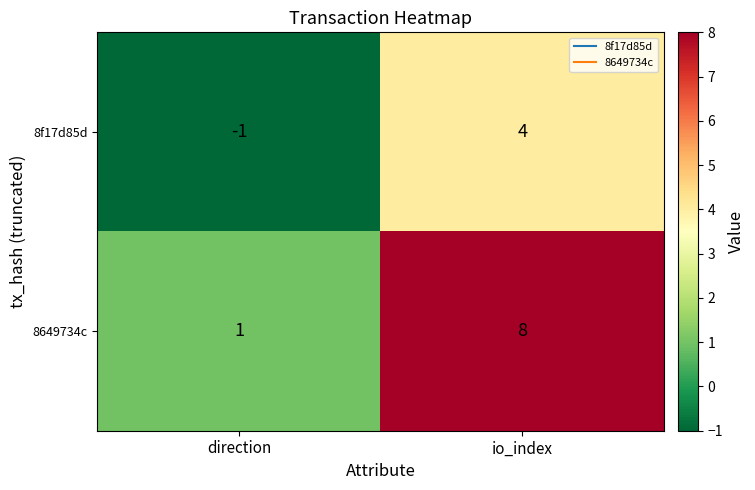

At direction, list the series in order from largest to smallest.

8649734c, 8f17d85d